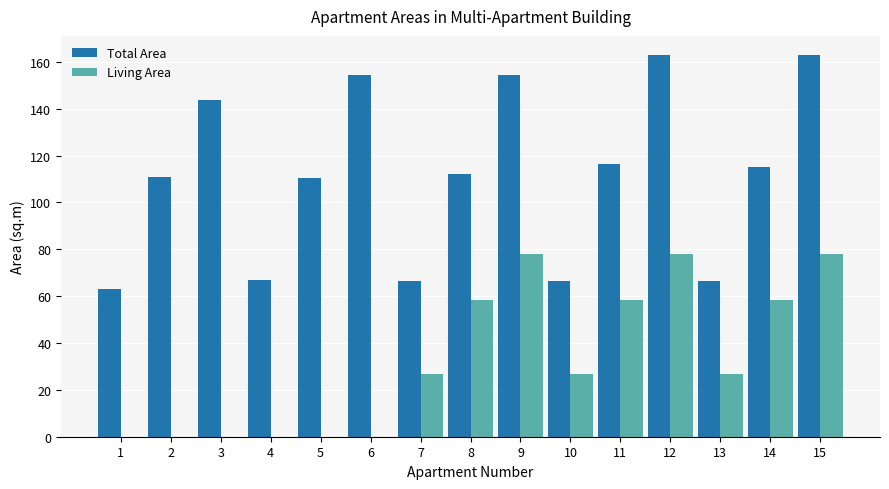

The Total Area series shows 110.7 at 2. True or false?

True